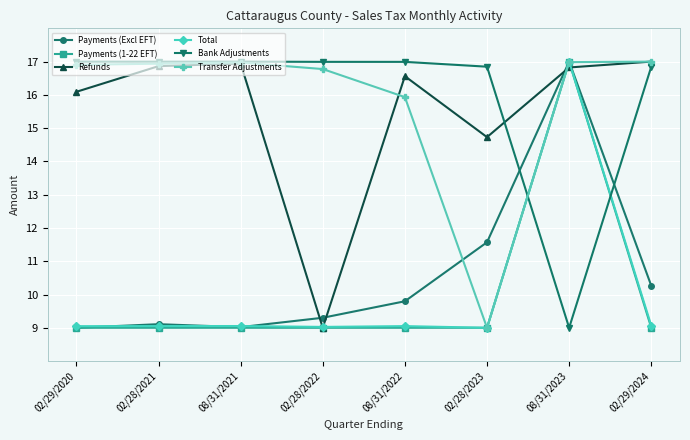

What is the maximum value for Refunds?

17.0